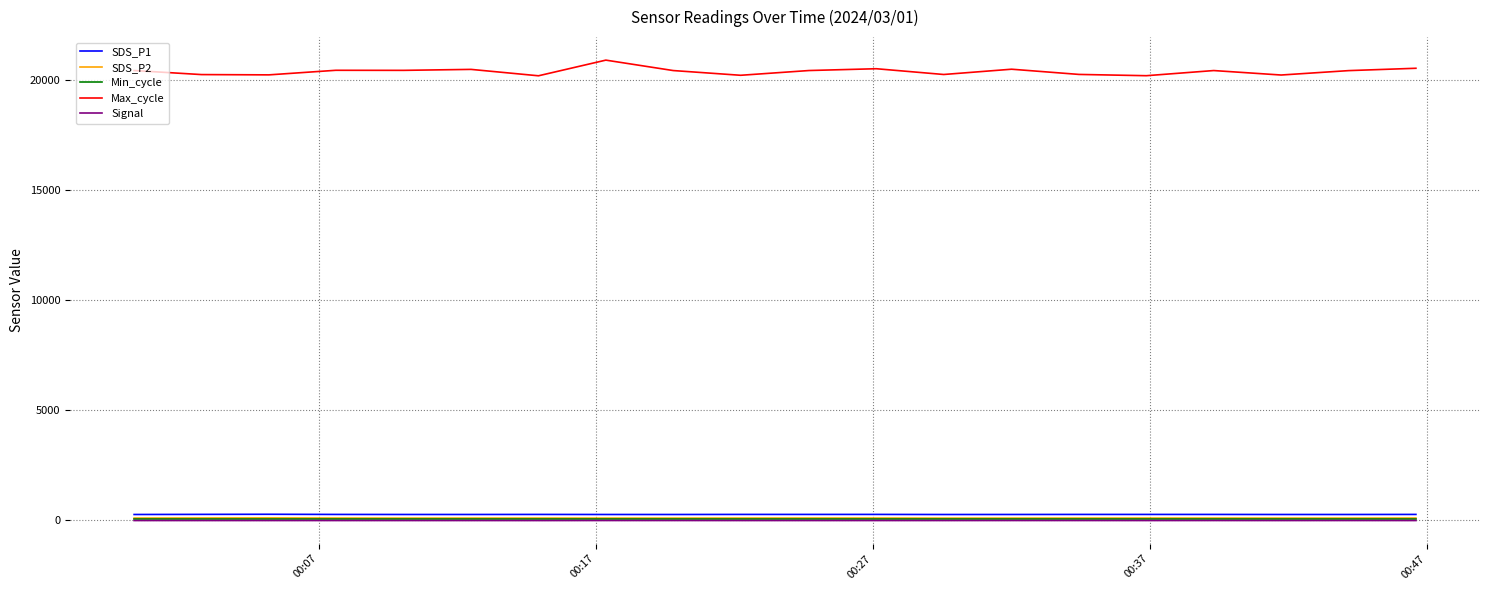

True or false: Max_cycle and SDS_P2 intersect in this chart.

False